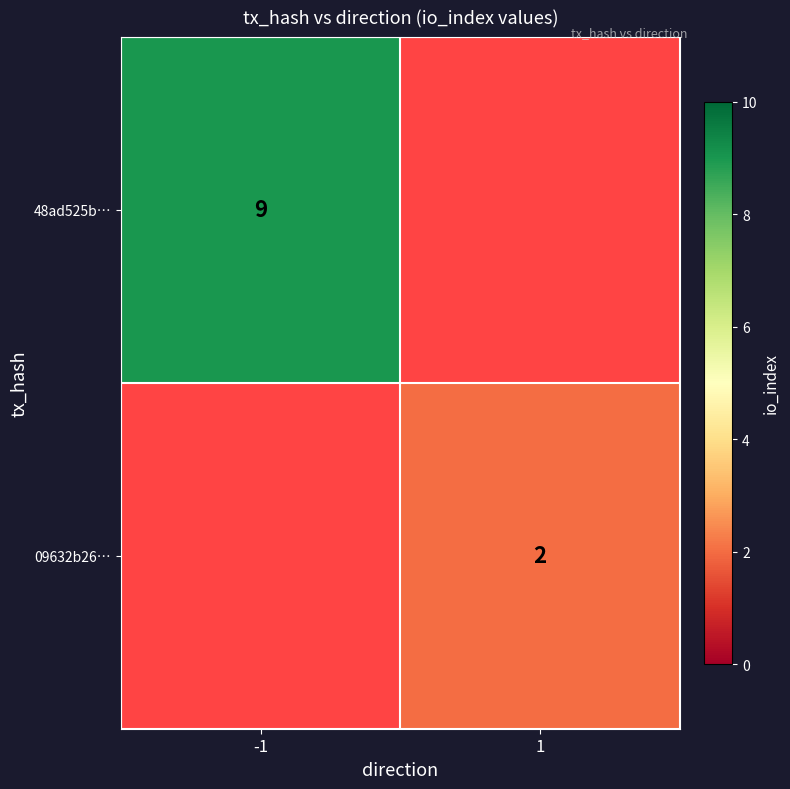

The value of 09632b26… at 1 is 1. True or false?

False